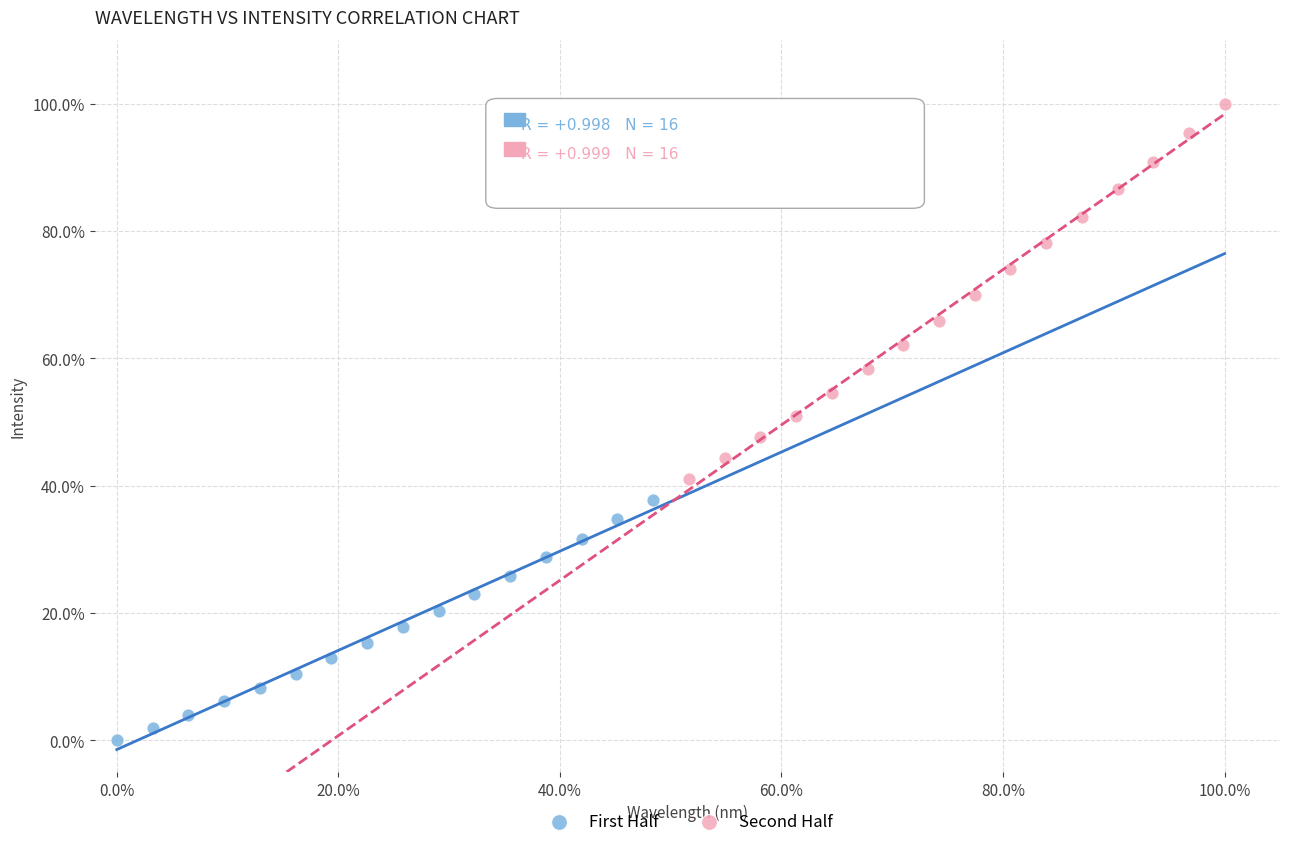

Which series contains the lowest Y value?

First Half